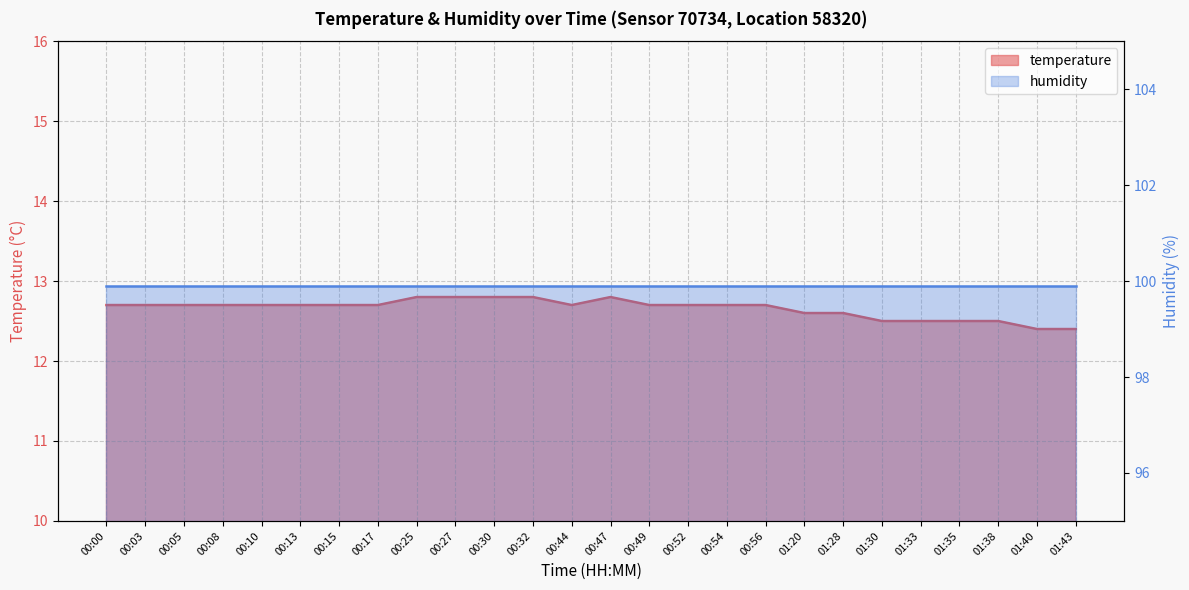

Does the chart display data point markers on the line(s)?

No